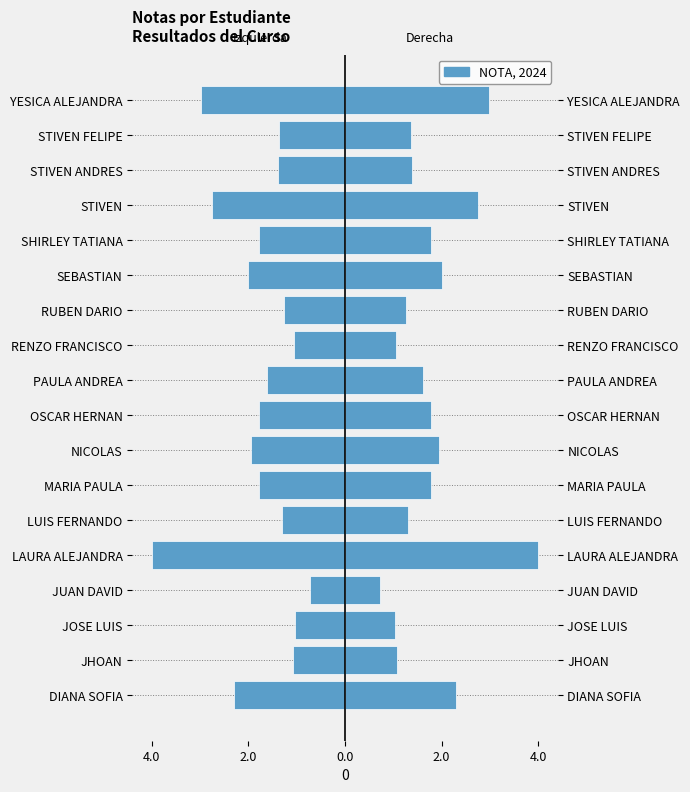

Count the number of values greater than -1.

1